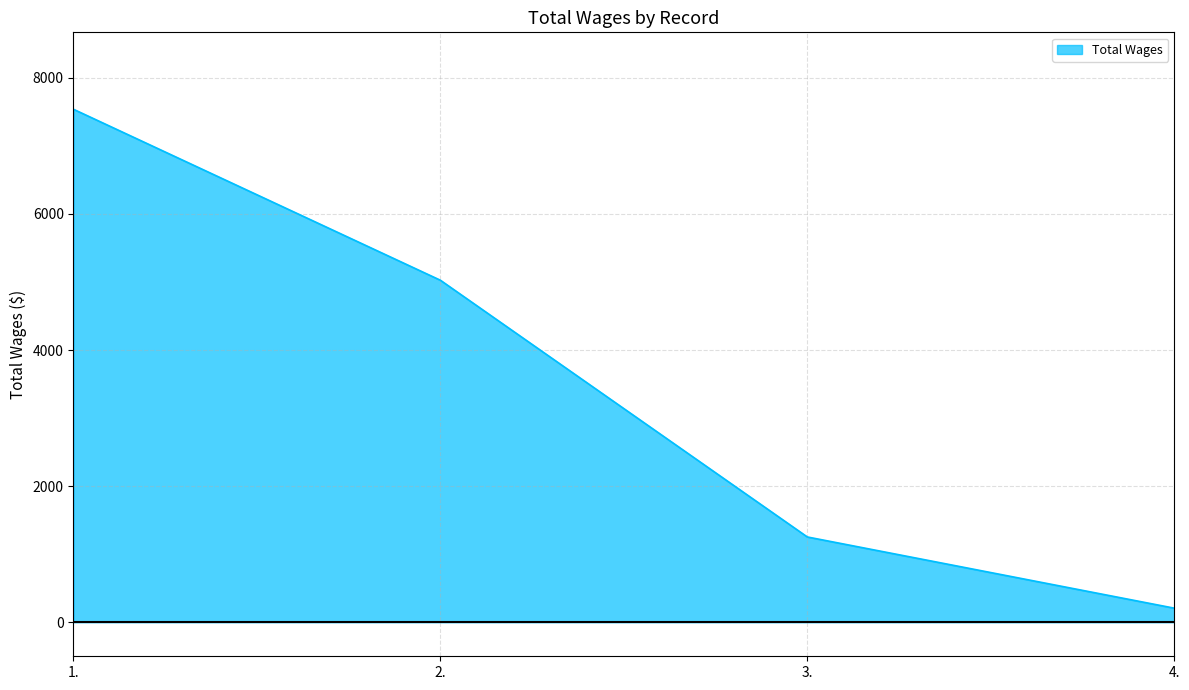

Is it true that the value at 4. is 207?

True